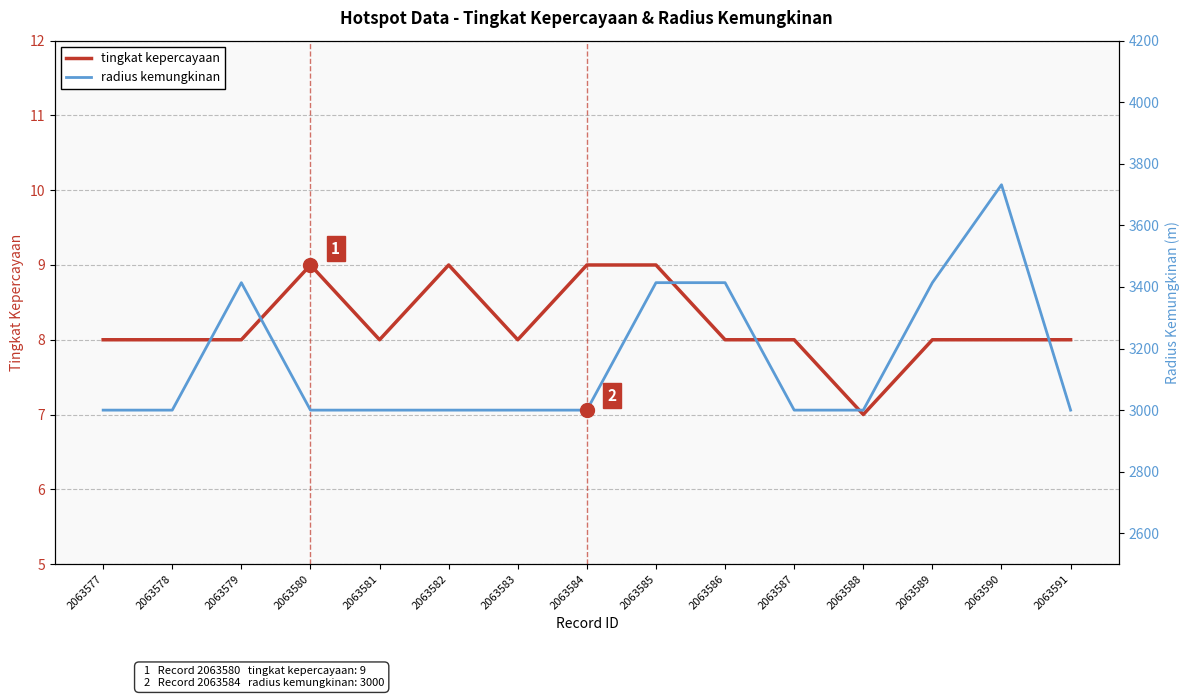

Is this an area chart (filled region under the line)?

No